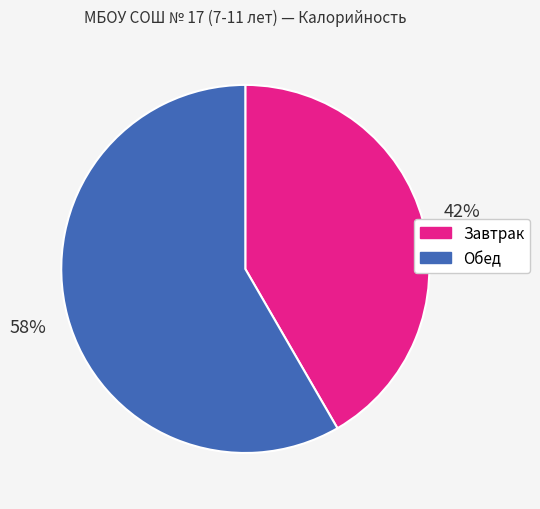

To the nearest percent, what is the combined percentage of Обед and Завтрак?

100%